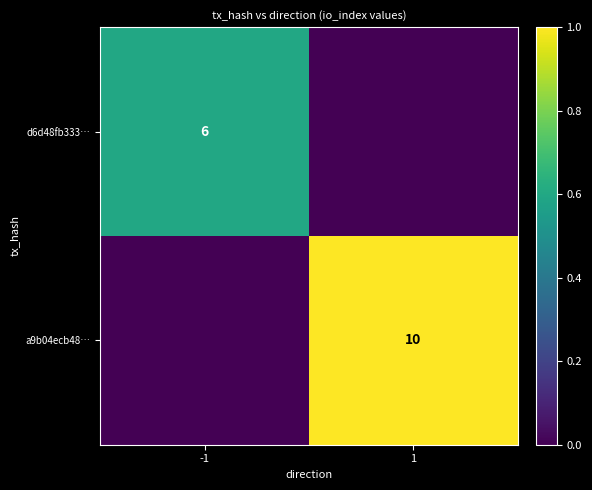

What is the spread (max minus min) of values at -1?

0.6